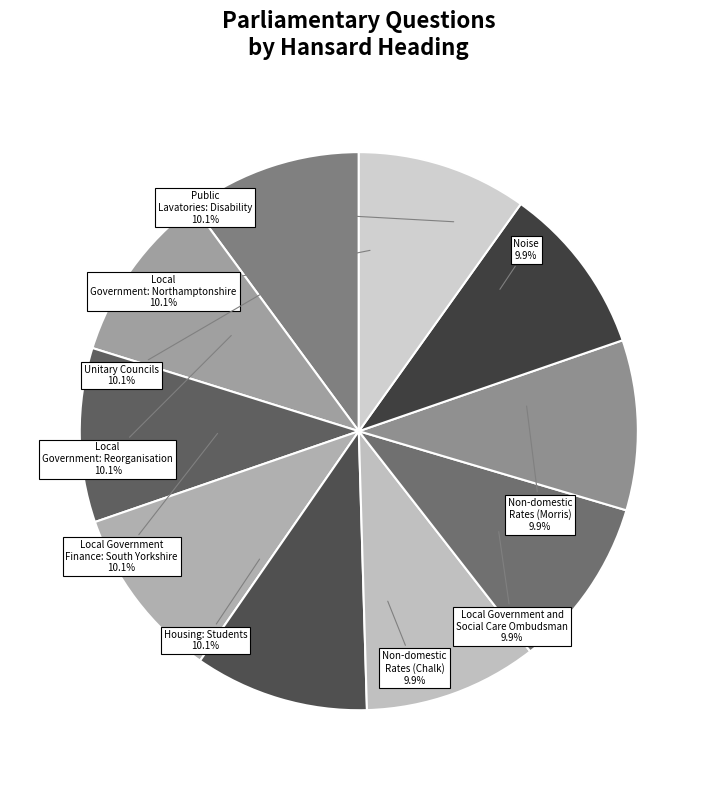

Count the number of slices in the pie.

10